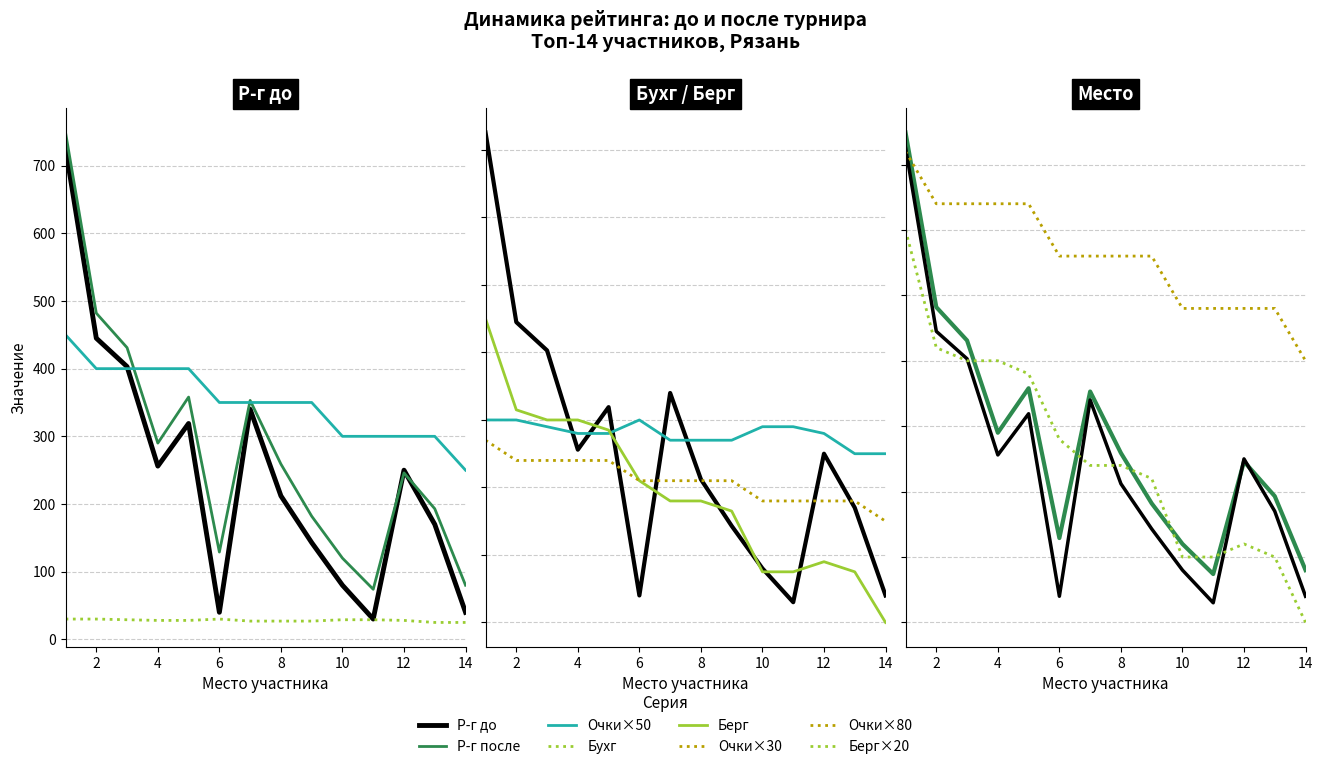

Which series changed the most between 10 and 12?

Р-г до